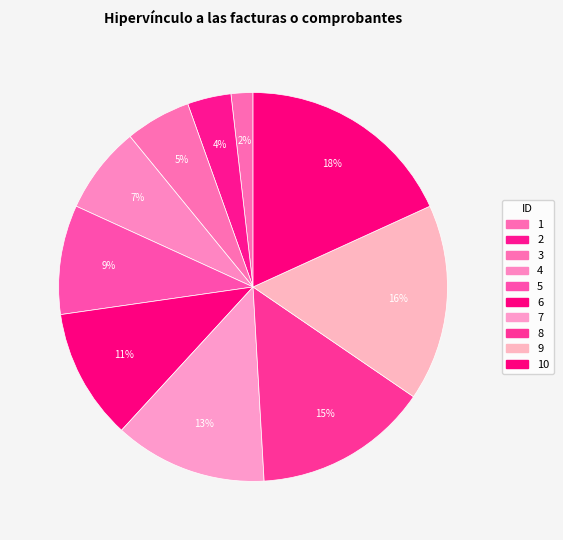

To the nearest percent, what portion does 6 represent?

11%